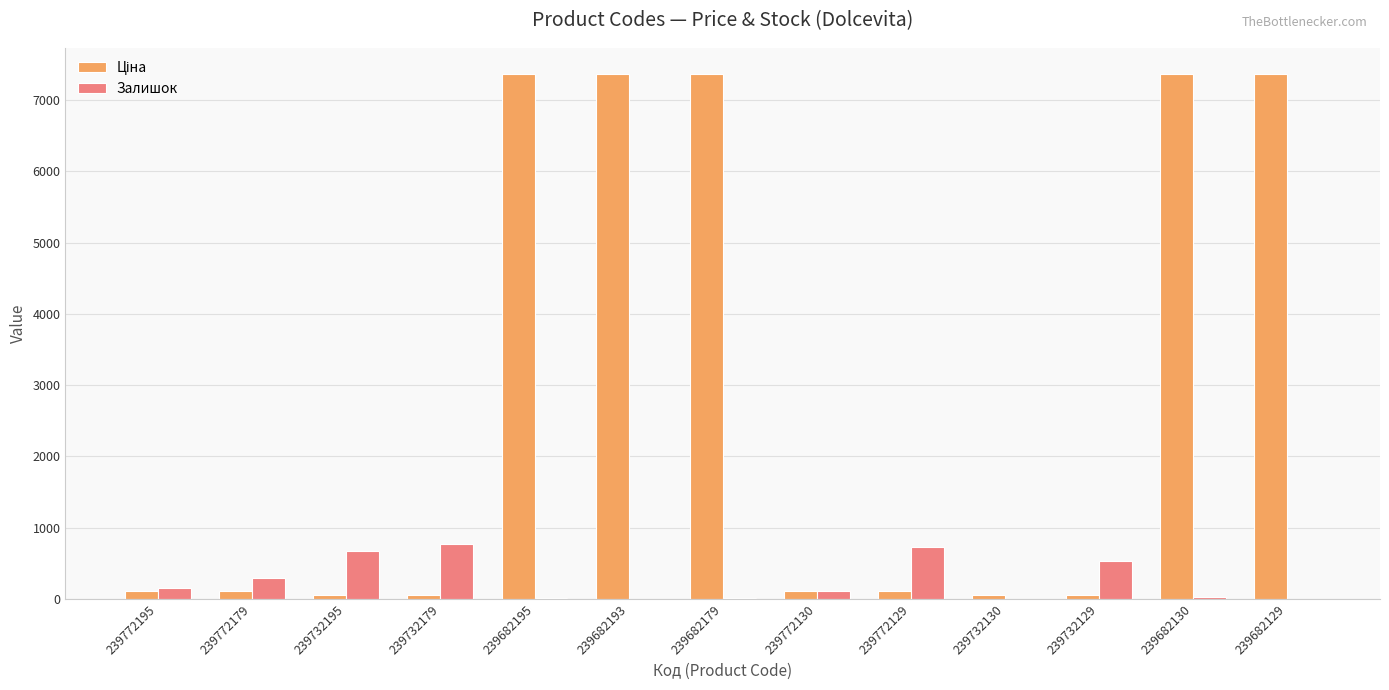

The Залишок series shows 3.0 at 239682129. True or false?

True